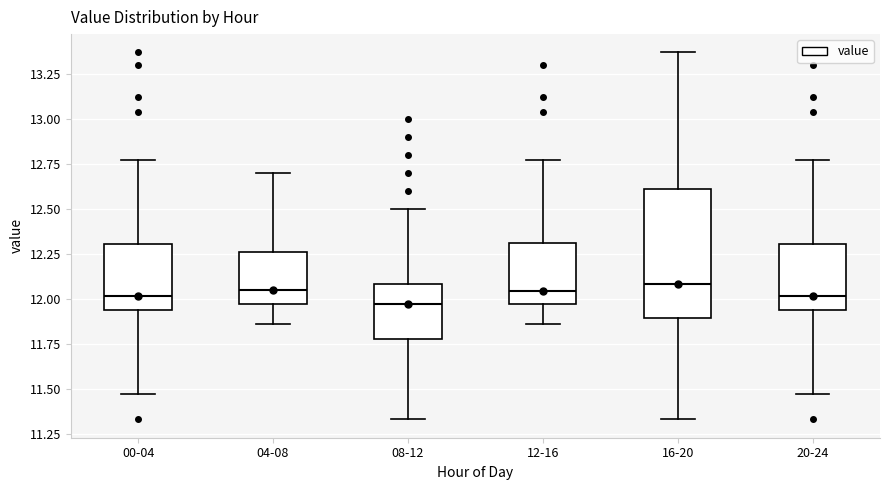

Reading left to right, transcribe this box plot: for each box, give where its median line is, the range the box spans, and where its two whiskers end, as read against the y-axis. The values are not printed on the chart, so give them approximately, as read against the axis.

00-04: median 12.00, box 11.95 to 12.30, whiskers 11.45 to 12.75
04-08: median 12.05, box 11.95 to 12.25, whiskers 11.85 to 12.70
08-12: median 11.95, box 11.80 to 12.10, whiskers 11.35 to 12.50
12-16: median 12.05, box 11.95 to 12.30, whiskers 11.85 to 12.75
16-20: median 12.10, box 11.90 to 12.60, whiskers 11.35 to 13.35
20-24: median 12.00, box 11.95 to 12.30, whiskers 11.45 to 12.75